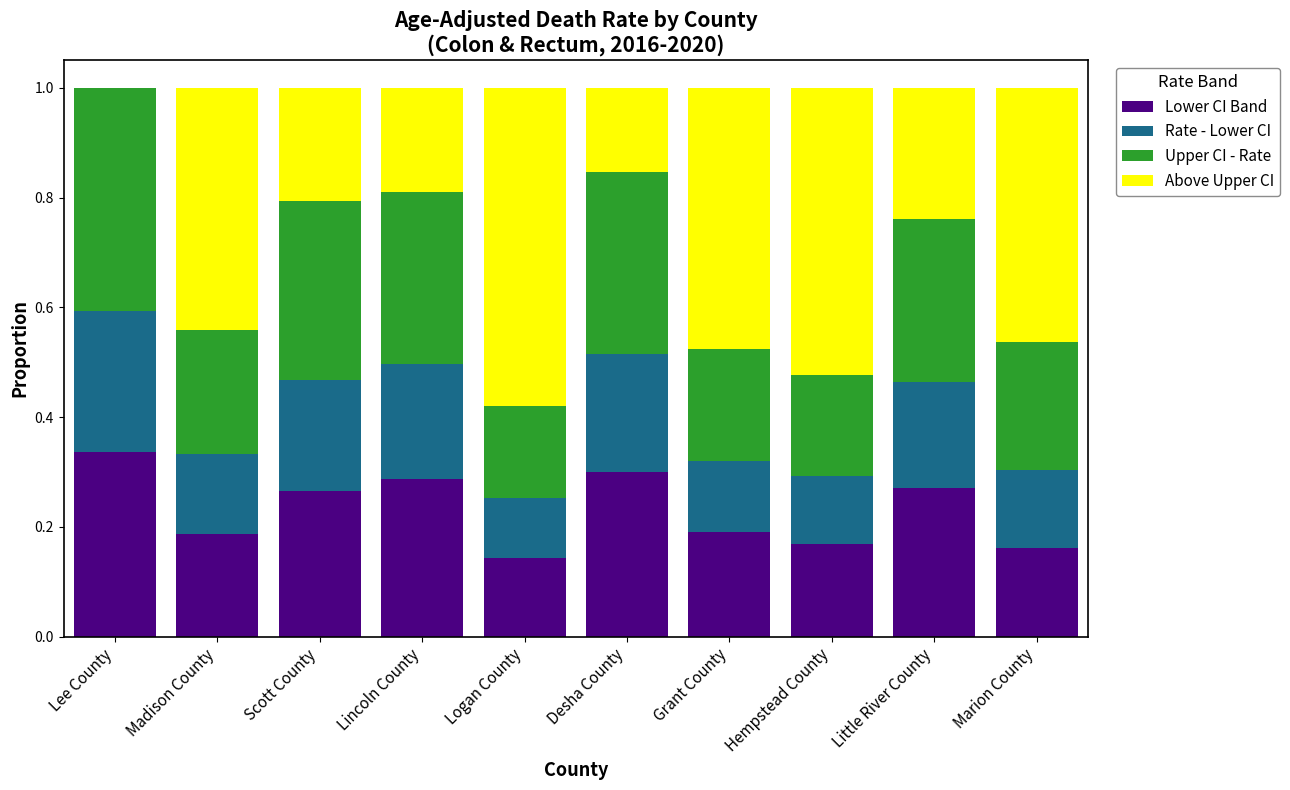

What is the total value across all series at Grant County?

1.0